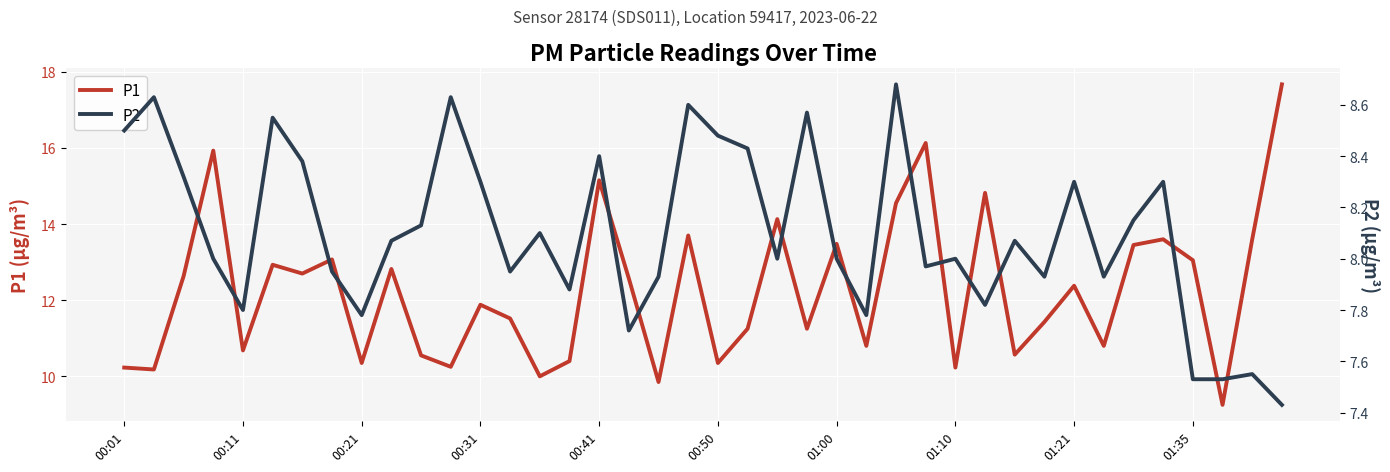

What is the difference between the P1 values at 00:01 and 10?

0.3